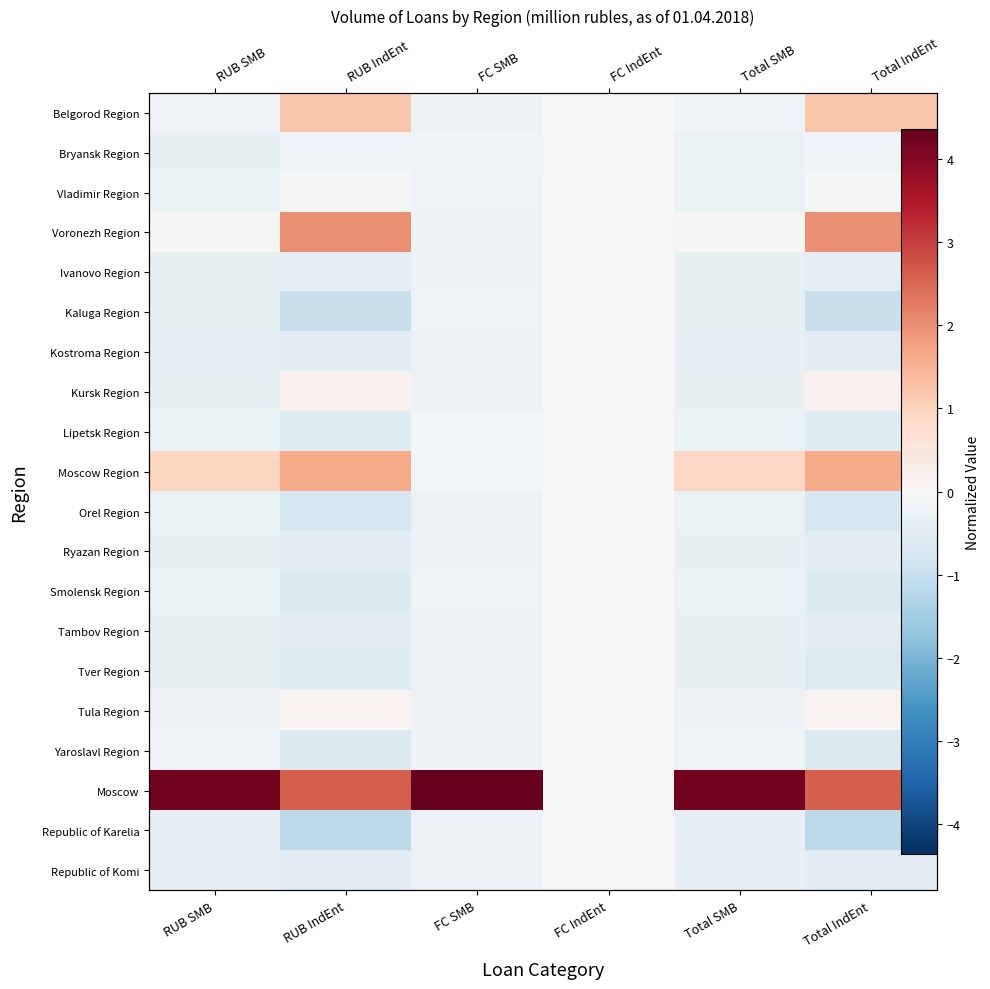

What is the minimum value shown in the chart?

-1.1